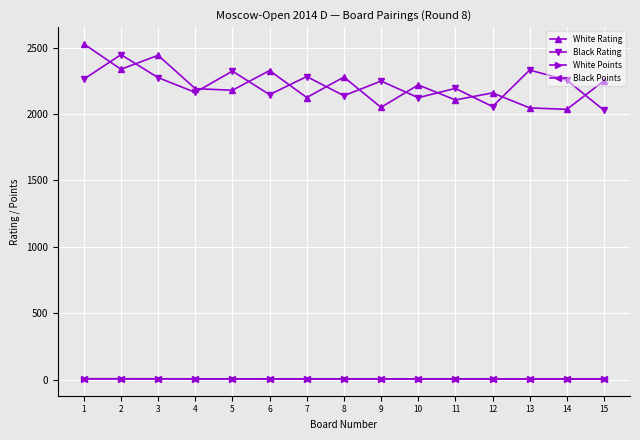

Count the White Points values in the range 5 to 6.

12